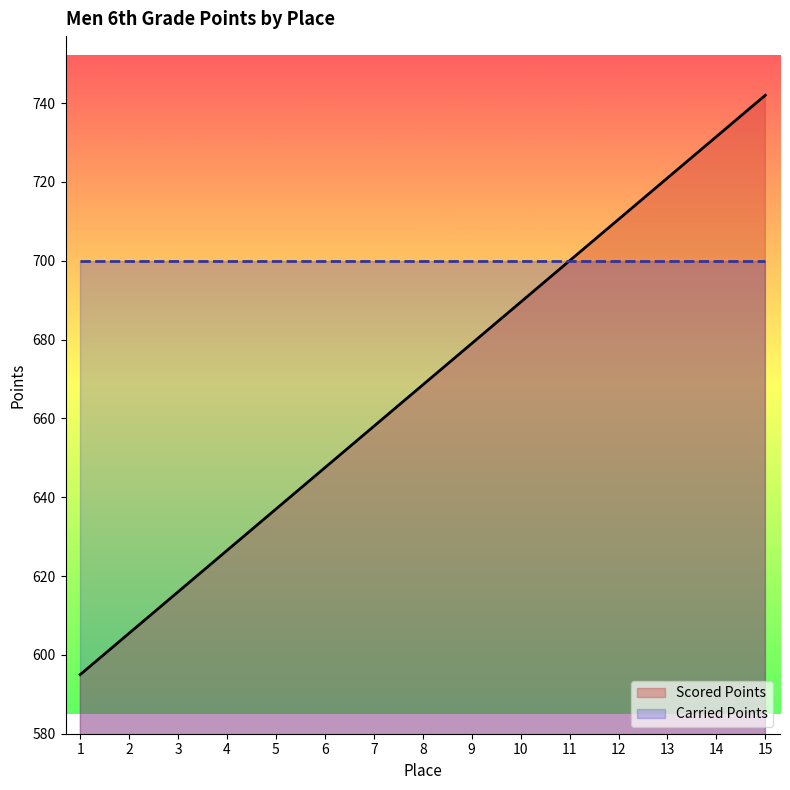

Where is the data nearest to the value 668?

8